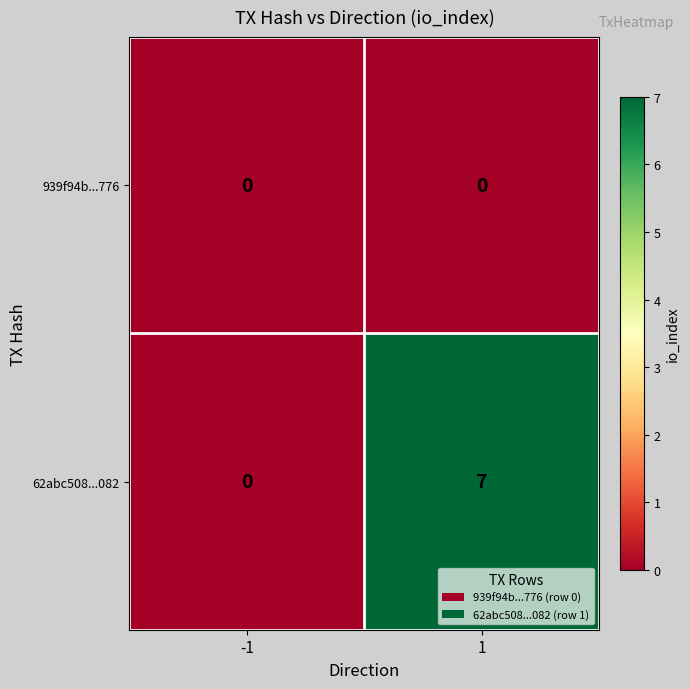

Which series has the largest range (max minus min)?

62abc508...082